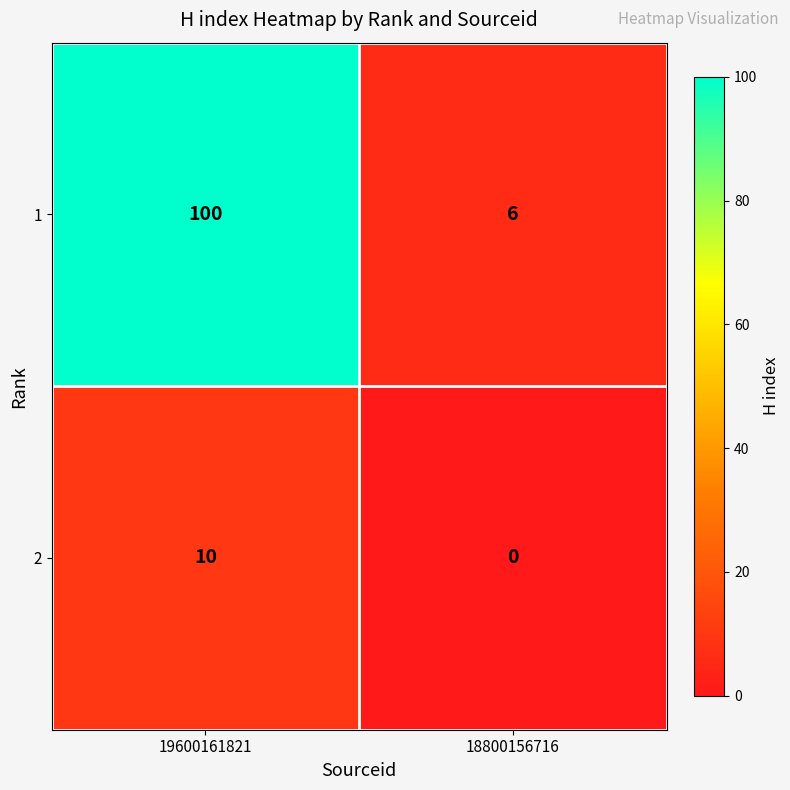

What is the average value of the 1 series?

53